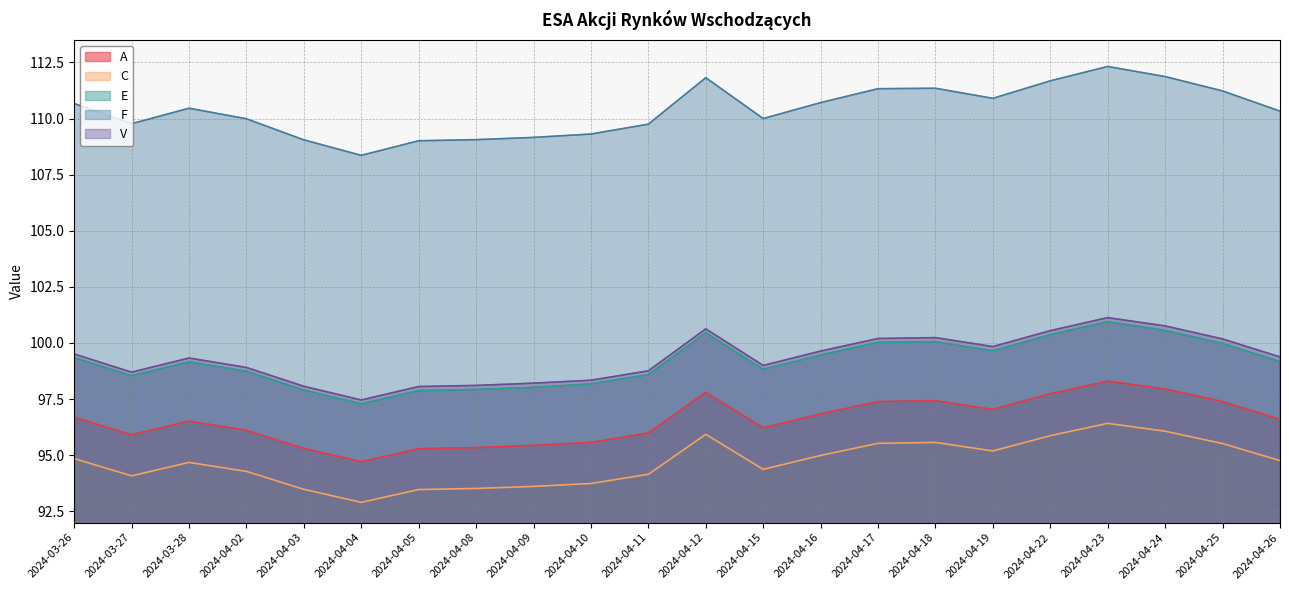

True or false: V has a value of 99.5 at 2024-03-26.

True